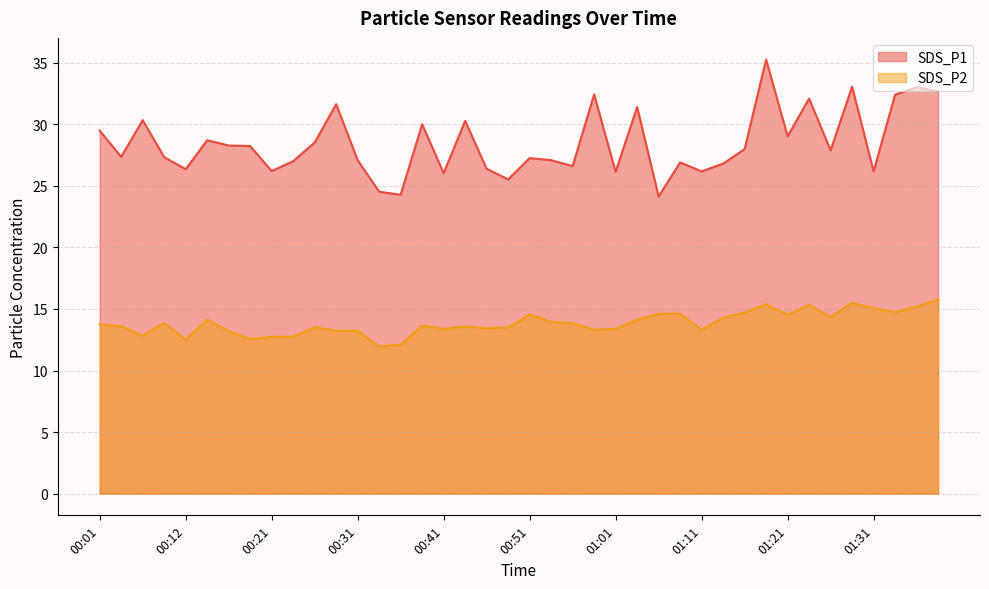

Reading left to right, transcribe all the data shown in this chart.

SDS_P1: 29.5	27.4	30.3	27.3	26.4	28.7	28.3	28.2	26.2	27.0	28.5	31.6	27.1	24.5	24.3	30.0	26.0	30.3	26.4	25.5	27.2	27.1	26.6	32.4	26.1	31.4	24.1	26.9	26.2	26.8	28.0	35.2	29.0	32.1	27.9	33.0	26.2	32.4	33.0	32.7
SDS_P2: 13.8	13.6	12.8	13.8	12.5	14.1	13.2	12.6	12.7	12.8	13.5	13.2	13.2	11.9	12.1	13.7	13.4	13.6	13.4	13.5	14.6	13.9	13.8	13.3	13.4	14.1	14.6	14.6	13.3	14.3	14.7	15.4	14.5	15.3	14.3	15.5	15.1	14.7	15.2	15.8